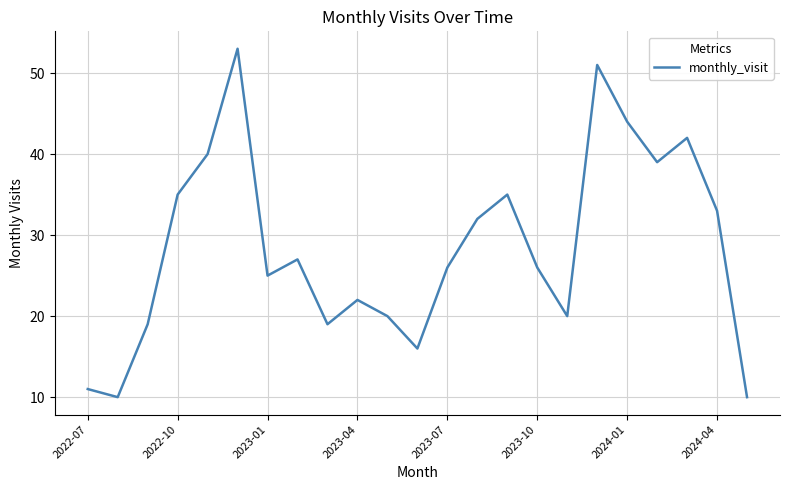

What is the maximum value shown in the chart?

53